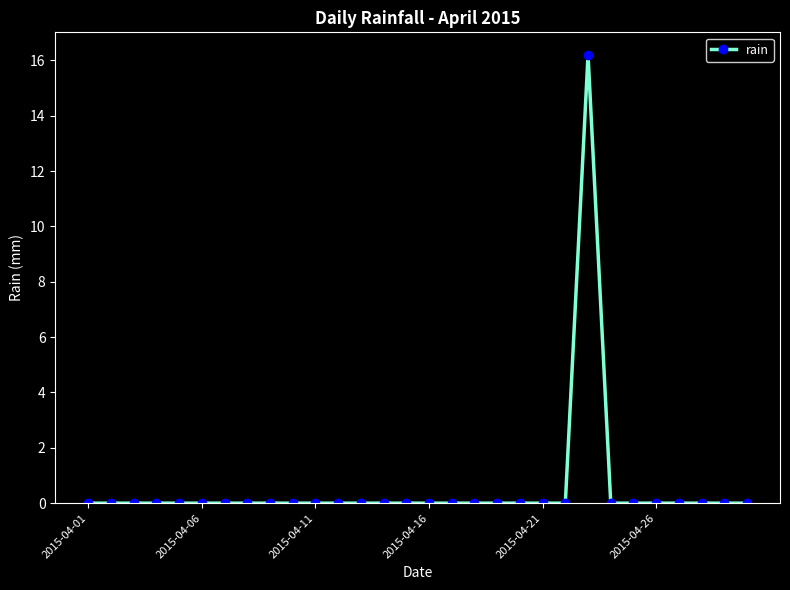

What is the maximum value shown in the chart?

16.2